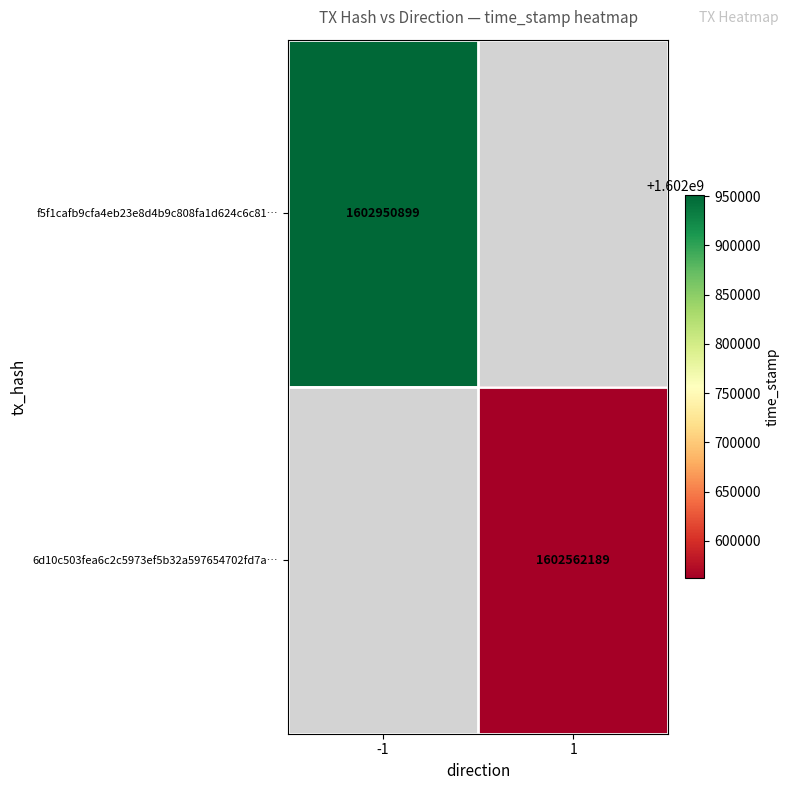

Is the value of 6d10c503fea6c2c5973ef5b32a597654702fd7a… at 1 greater than the value of f5f1cafb9cfa4eb23e8d4b9c808fa1d624c6c81… at -1?

No